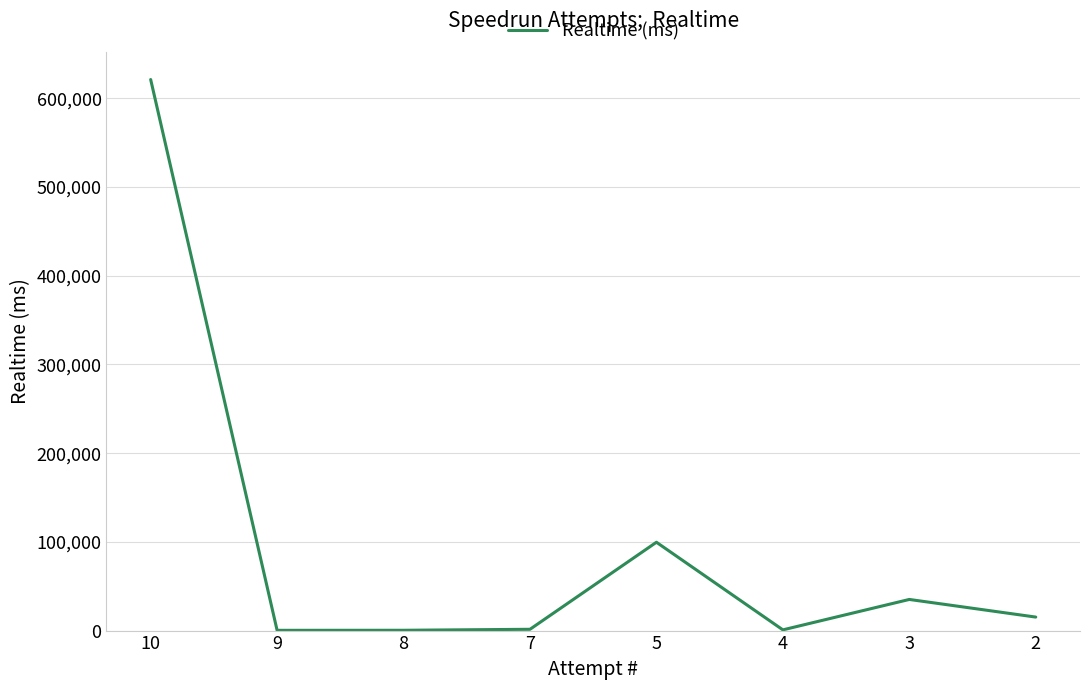

What is the difference between the maximum and minimum values?

620839